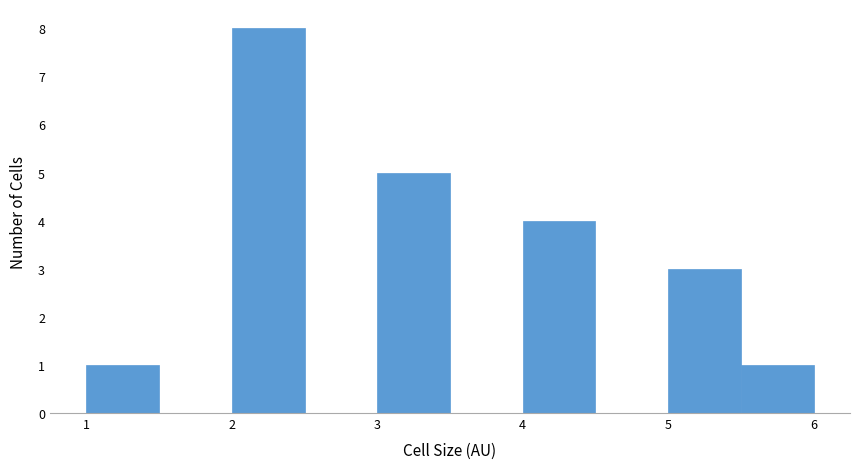

What is the height of the bar covering 5.5 to 6.0 on the x-axis? The values are not printed on the chart, so give them approximately, as read against the axis.

1